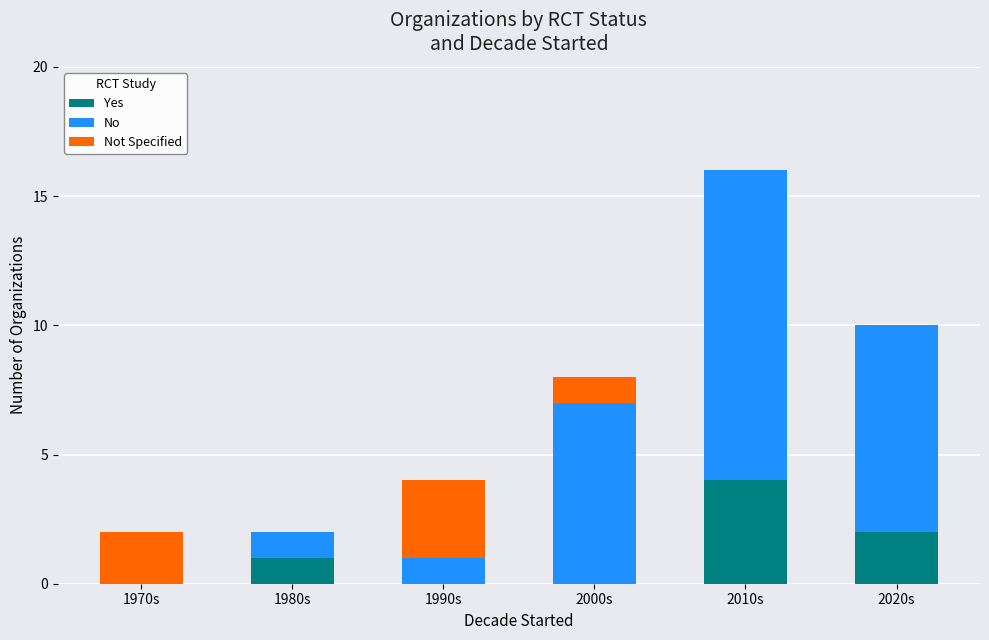

What is the highest value of the Yes series?

4